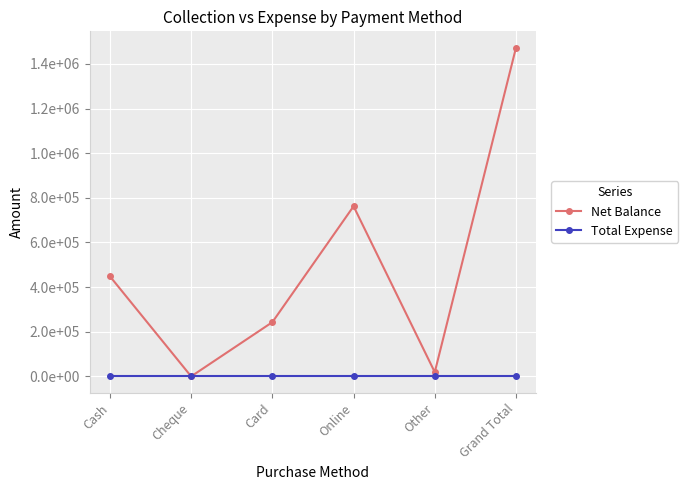

Which category has the lowest value across all series?

Cheque